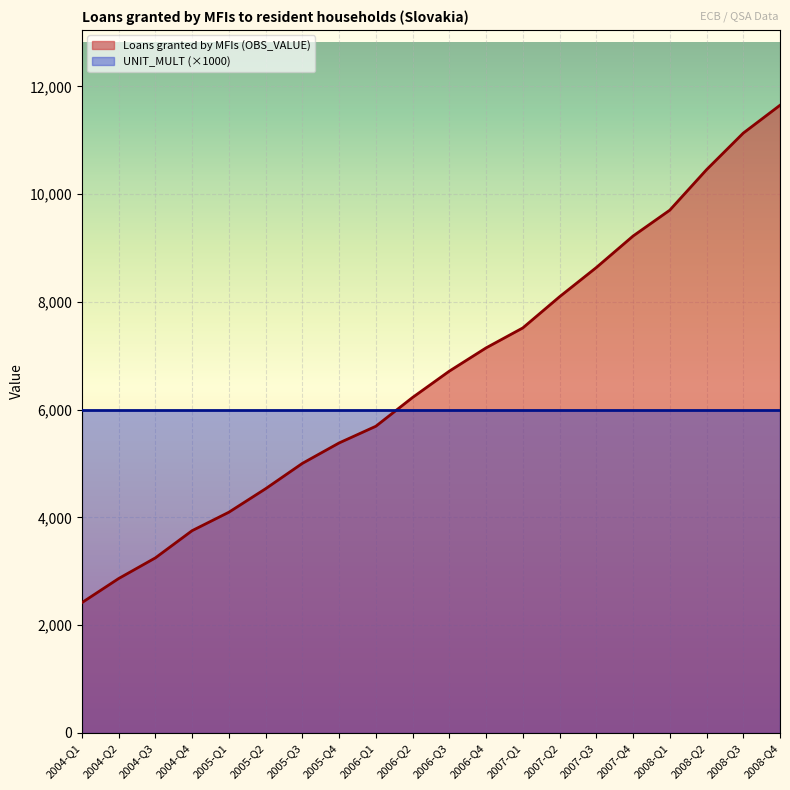

The value at 2006-Q1 is 5691.3. True or false?

True